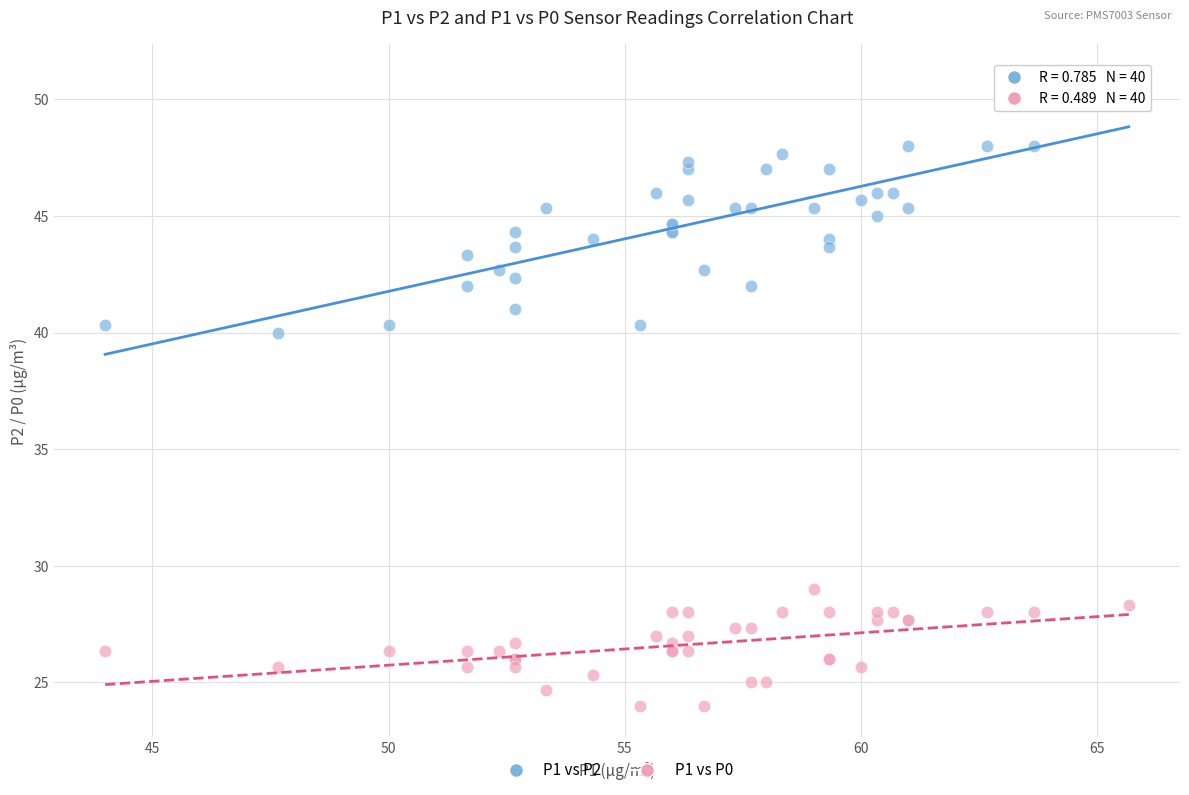

Across all series, what Y value is closest to 37?

40.0